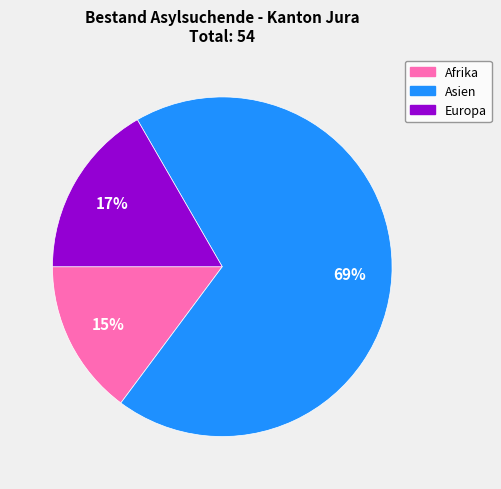

Is it true that Asien is 69% of the pie?

True